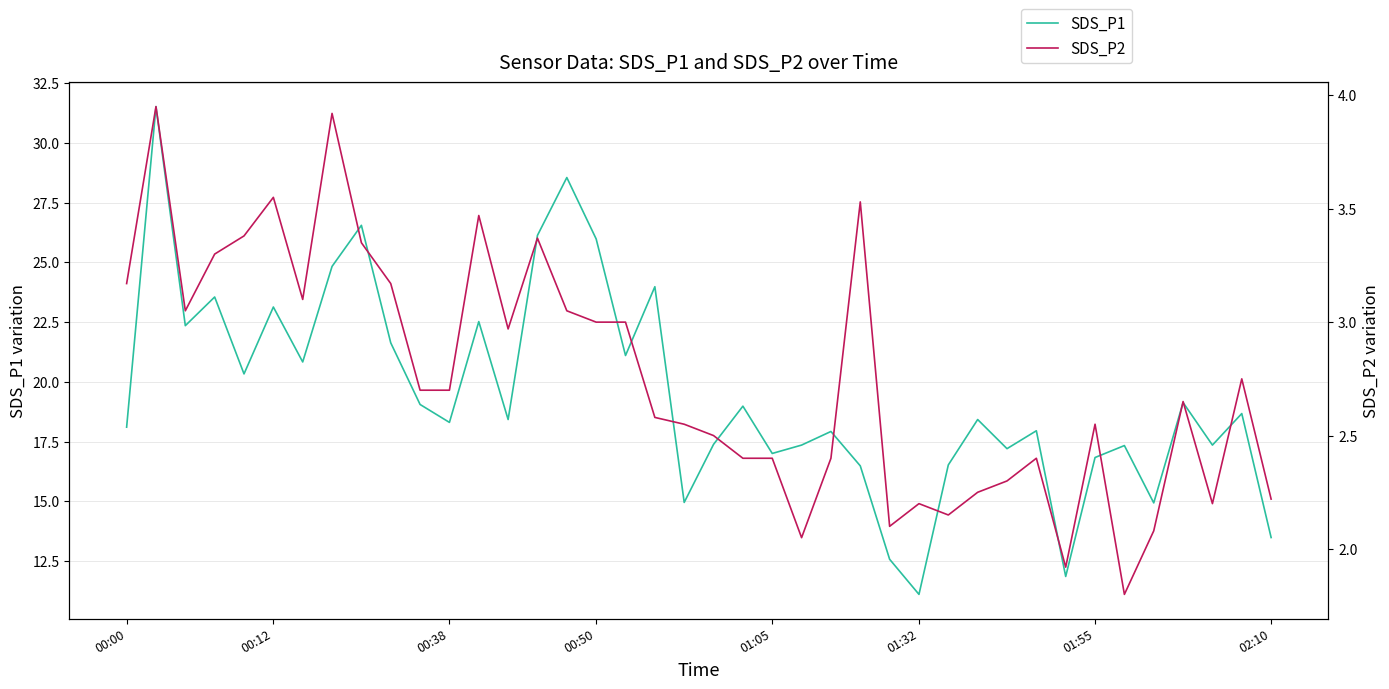

True or false: SDS_P1 has a value of 27.6 at 38.

False